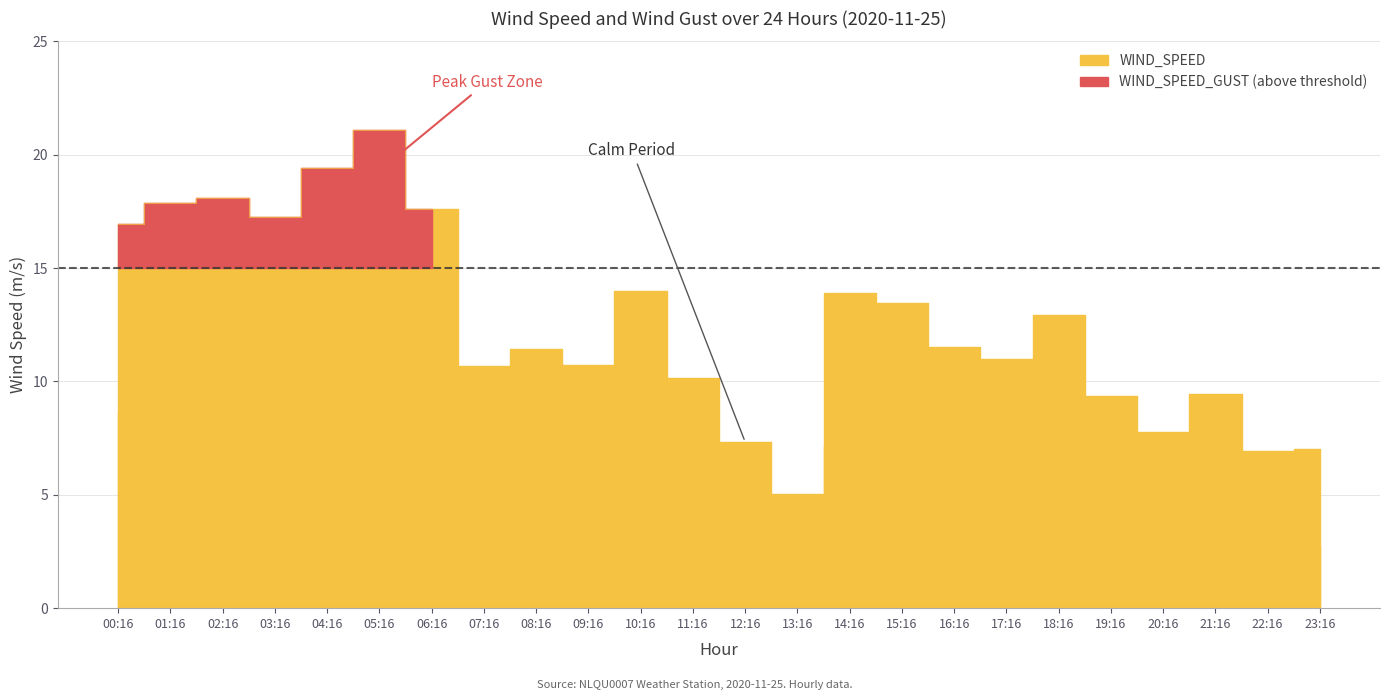

How many lines are shown in the chart?

2